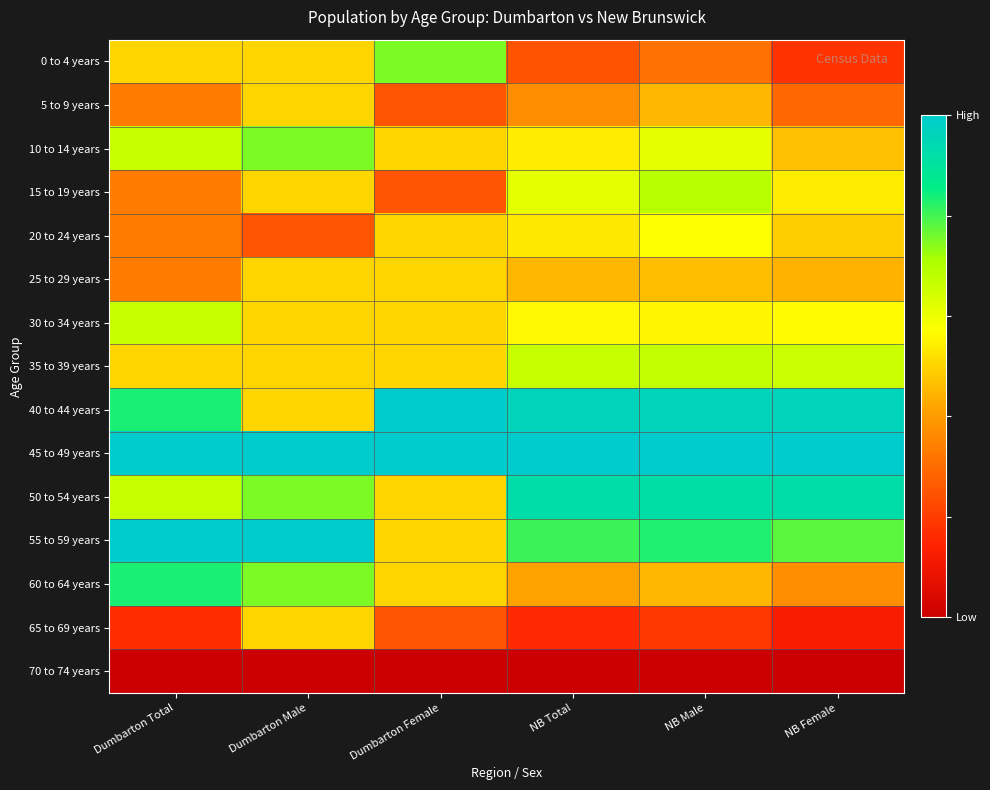

List the series in order of their peak value, highest first.

40 to 44 years, 45 to 49 years, 55 to 59 years, 50 to 54 years, 60 to 64 years, 0 to 4 years, 10 to 14 years, 15 to 19 years, 35 to 39 years, 30 to 34 years, 20 to 24 years, 5 to 9 years, 25 to 29 years, 65 to 69 years, 70 to 74 years